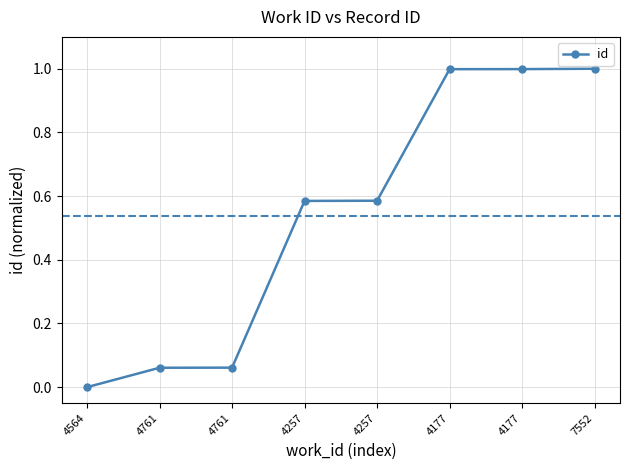

How many lines are shown in the chart?

1